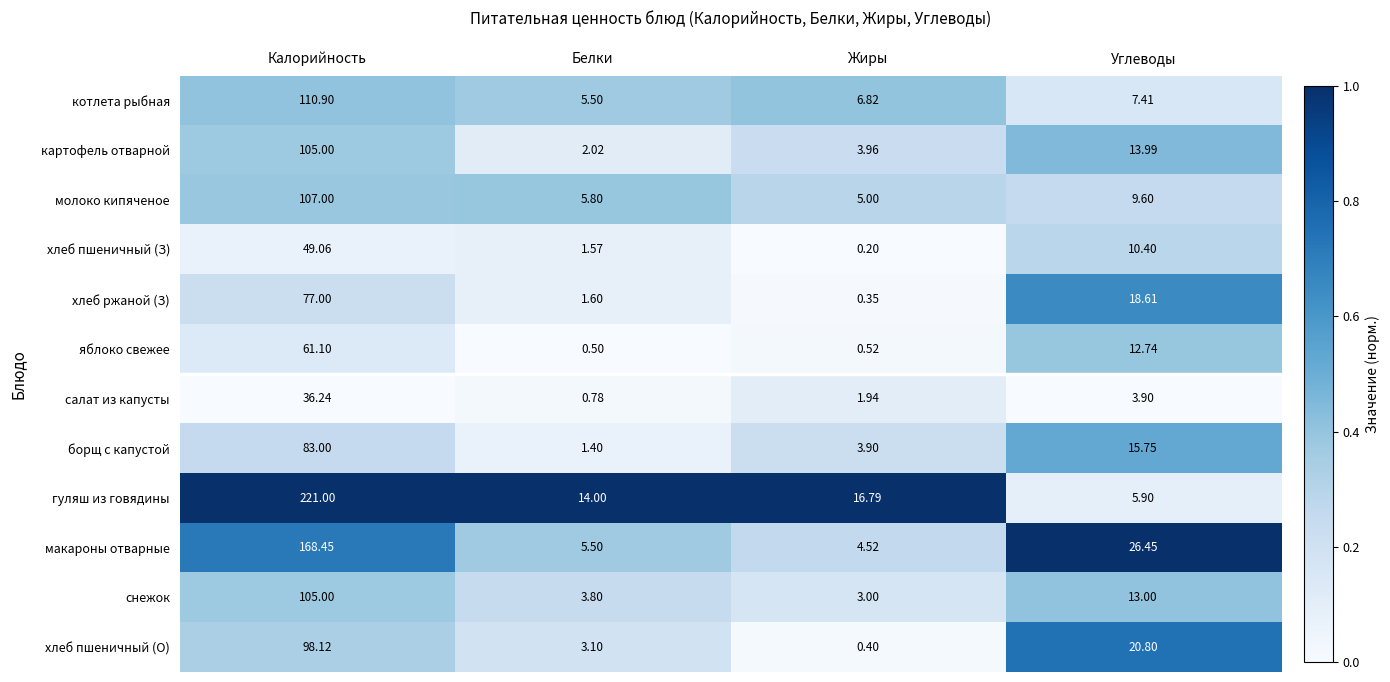

Rank the categories by хлеб пшеничный (З) value from lowest to highest.

Жиры, Белки, Углеводы, Калорийность